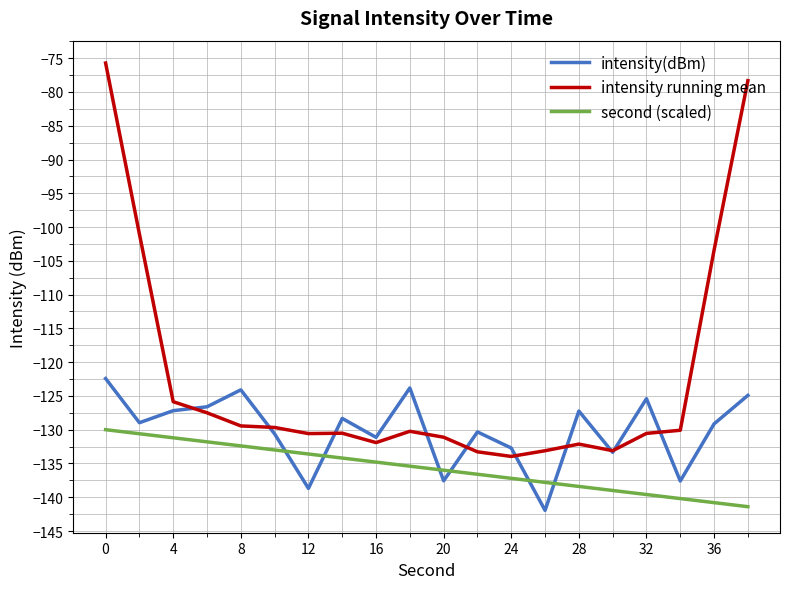

What is the highest value of the second (scaled) series?

-130.0